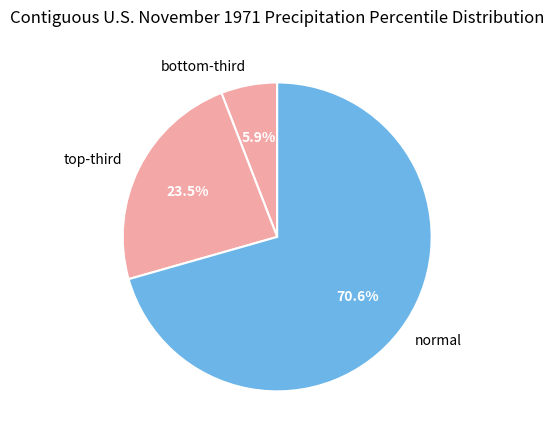

To the nearest percent, what is the average slice percentage?

33%